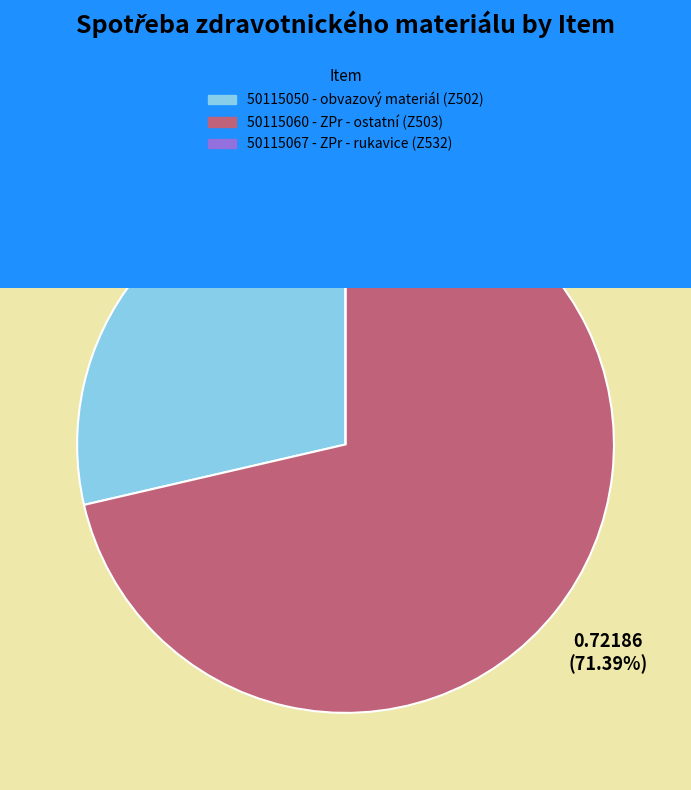

What portion of the pie excludes 50115067 - ZPr - rukavice (Z532)?

100.0%